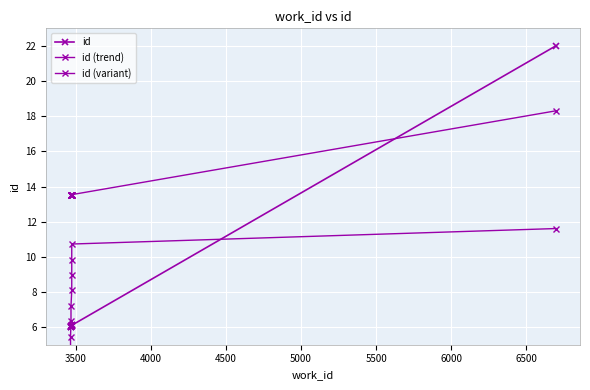

How many series are shown in this chart?

3